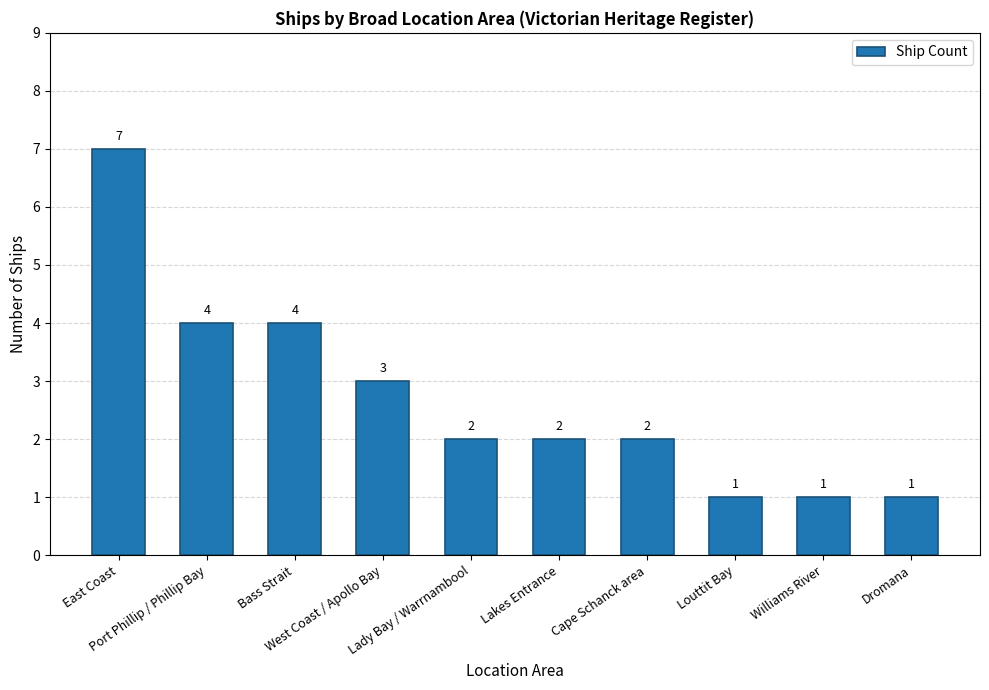

Read the value at Williams River.

1